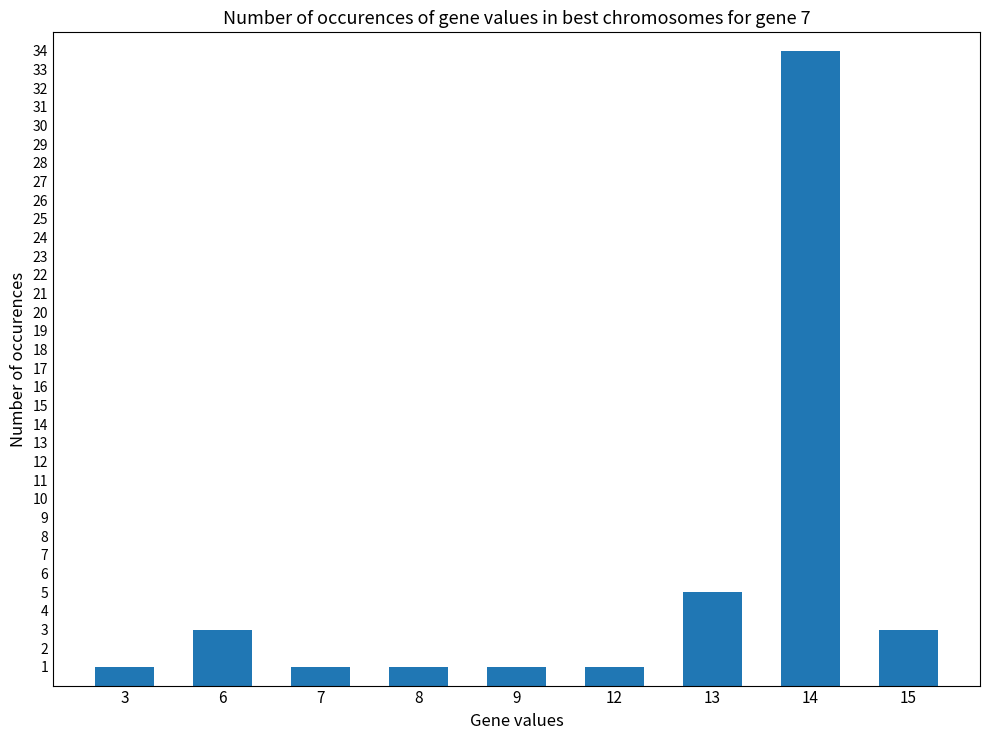

What is the value of the 2nd bar from the left?

3